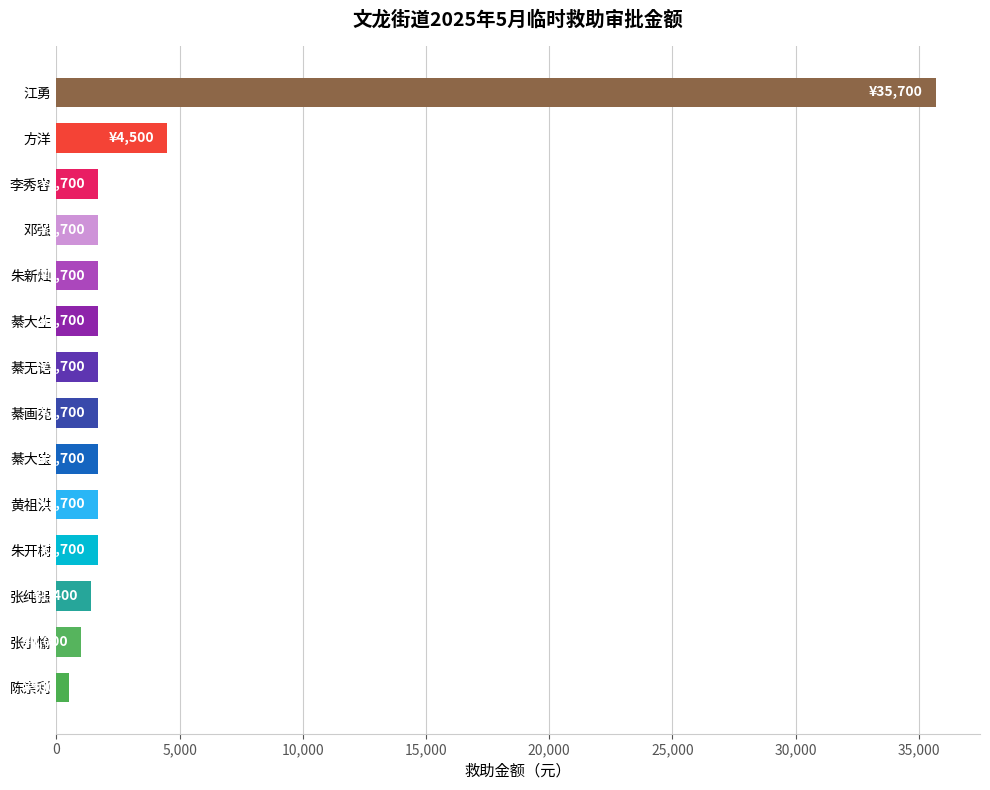

What is the ratio of the value at 江勇 to the value at 朱新灿?

21.0